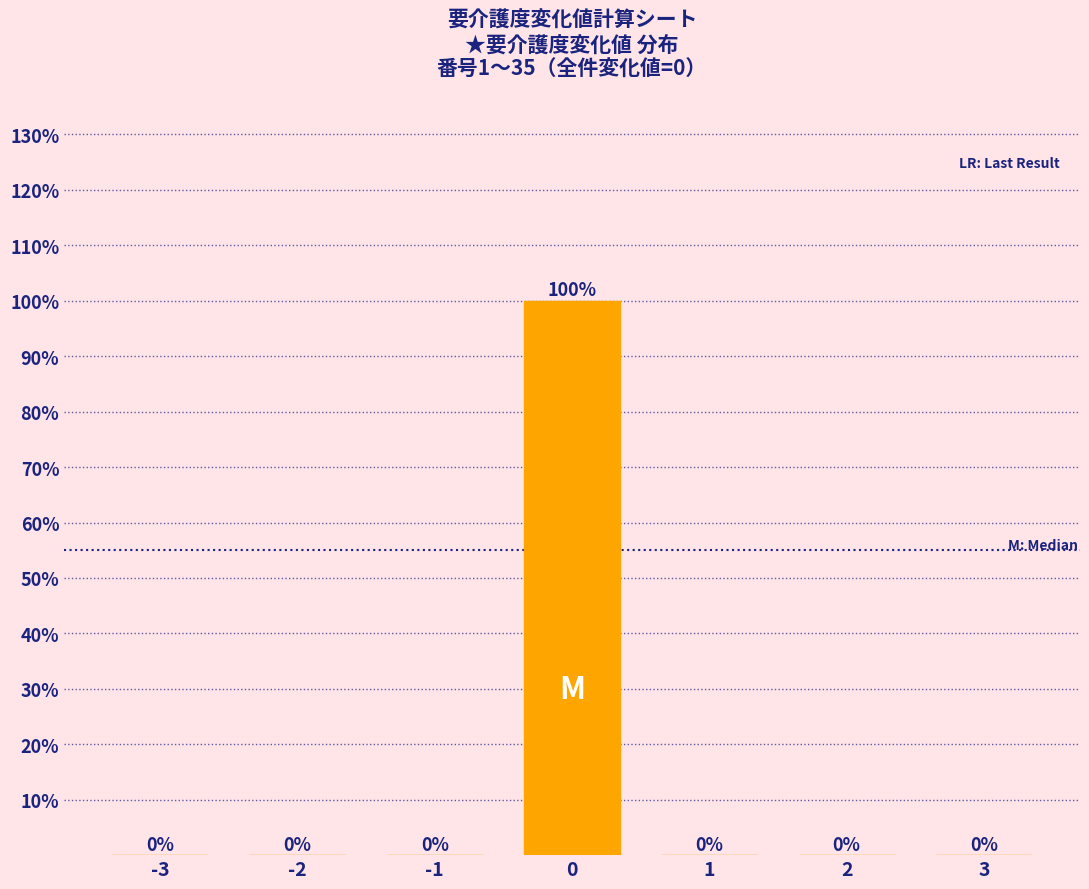

Reading left to right, what are all the values shown in this chart?

-3=0	-2=0	-1=0	0=100	1=0	2=0	3=0